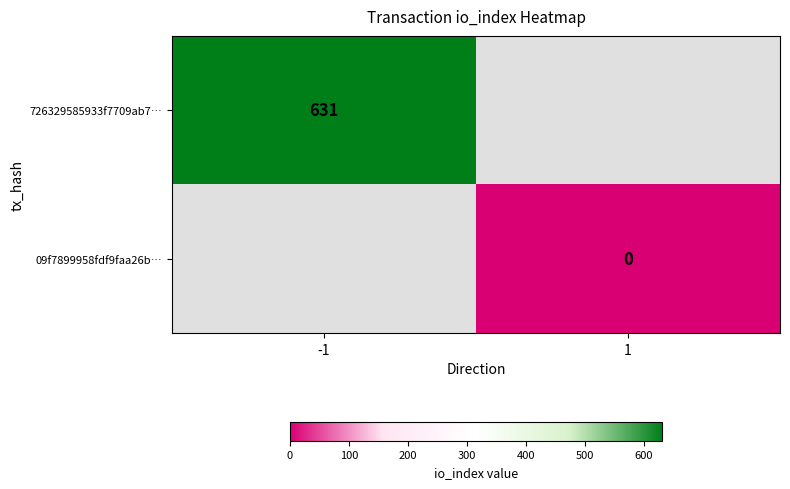

Which category has the highest value across all series?

-1